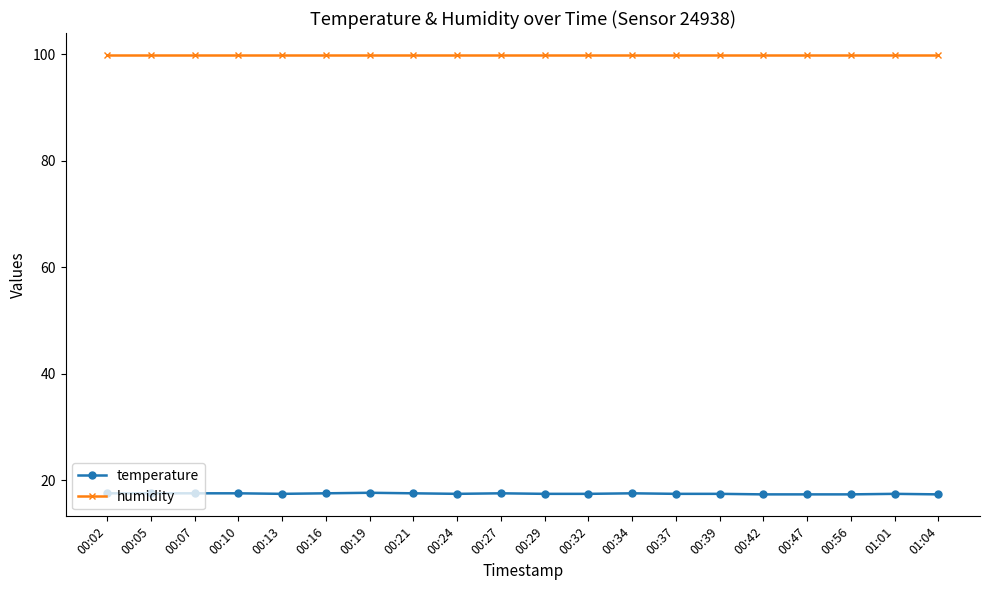

True or false: temperature has a value of 27.1 at 00:24.

False